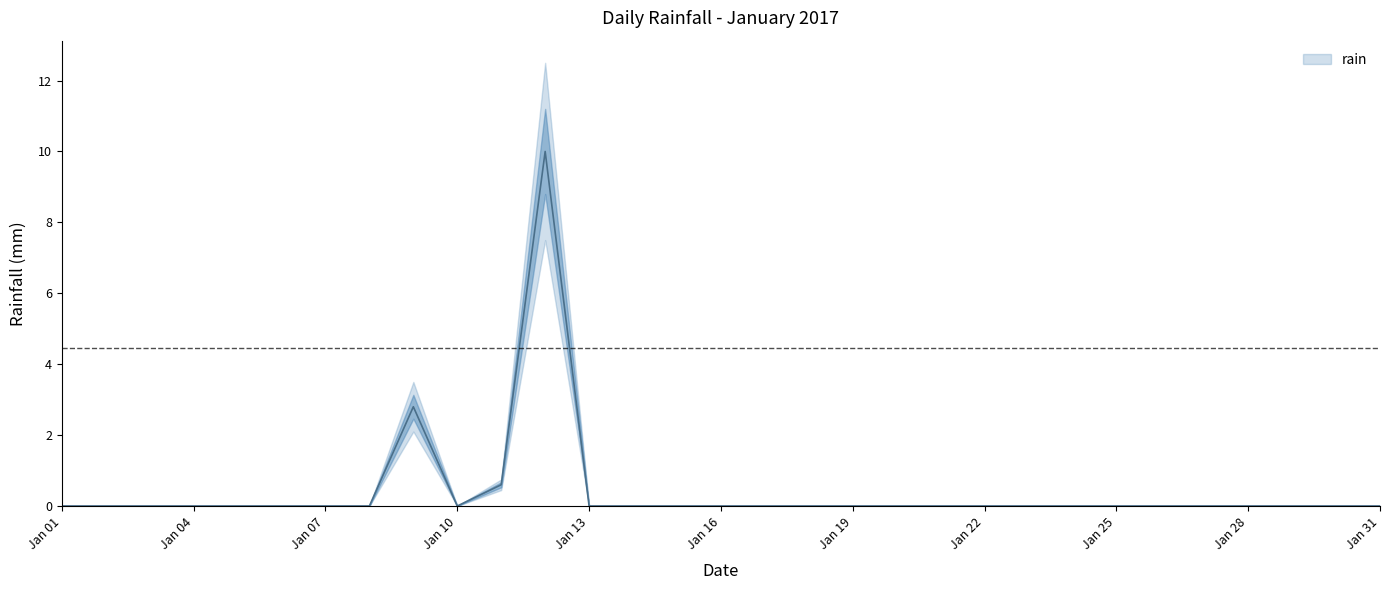

Does the chart have visible grid lines?

No